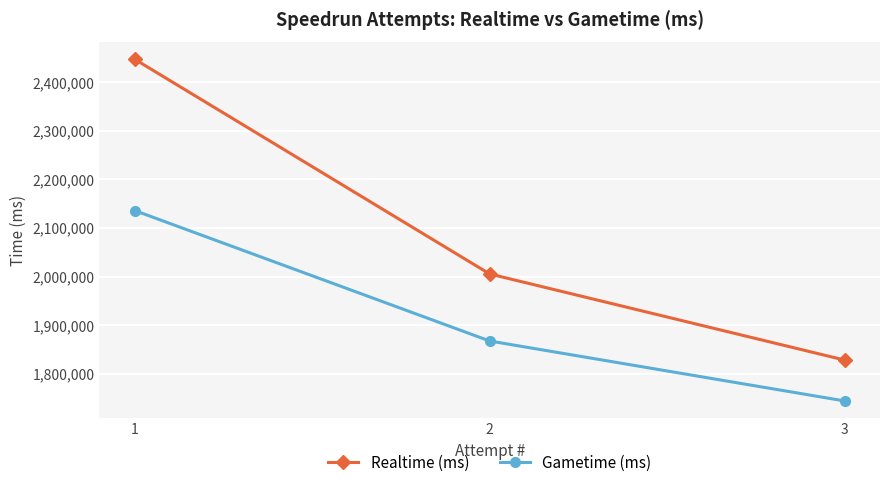

List the series in order of their overall mean, lowest first.

Gametime (ms), Realtime (ms)